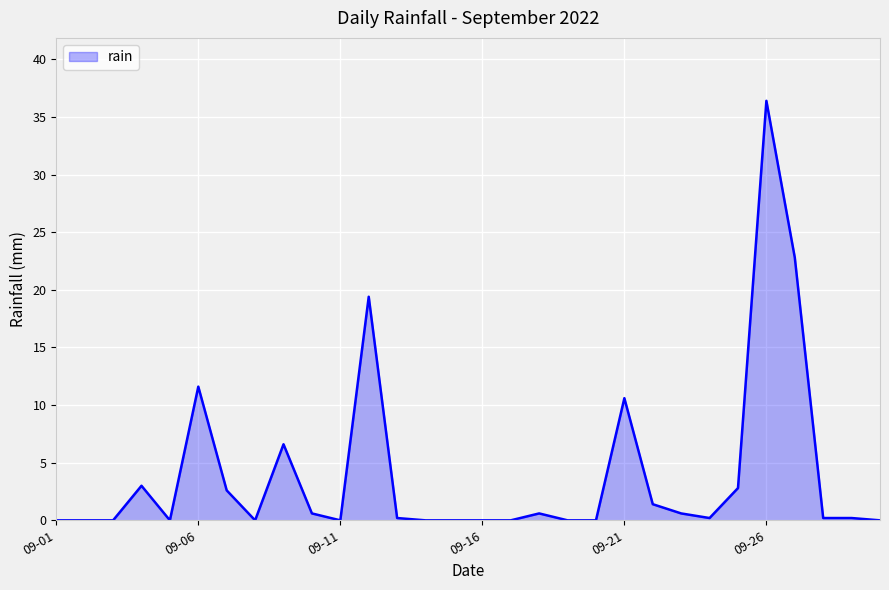

Does the chart have visible grid lines?

Yes